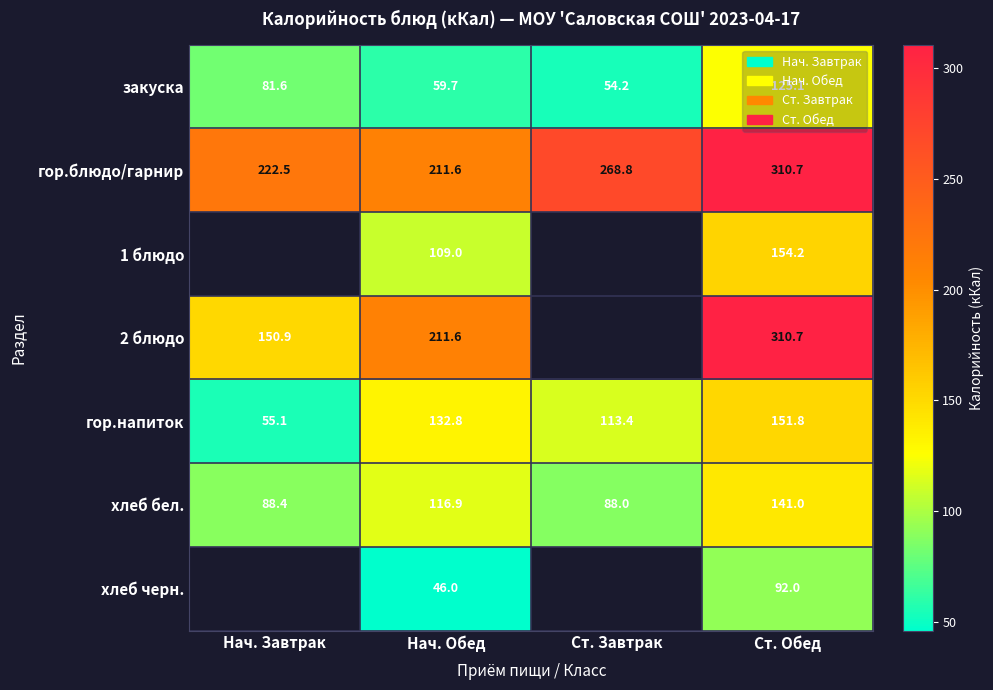

What is the average value of the закуска series?

80.2